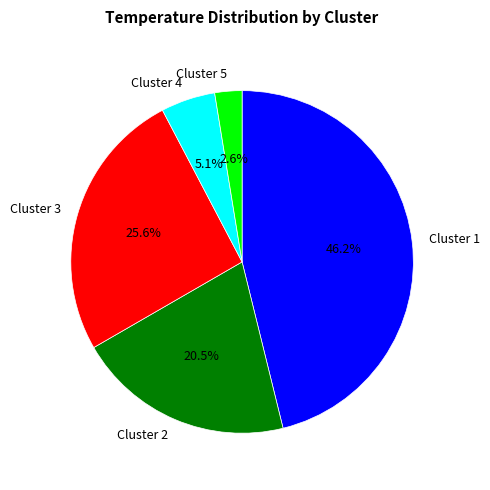

Count the number of slices in the pie.

5